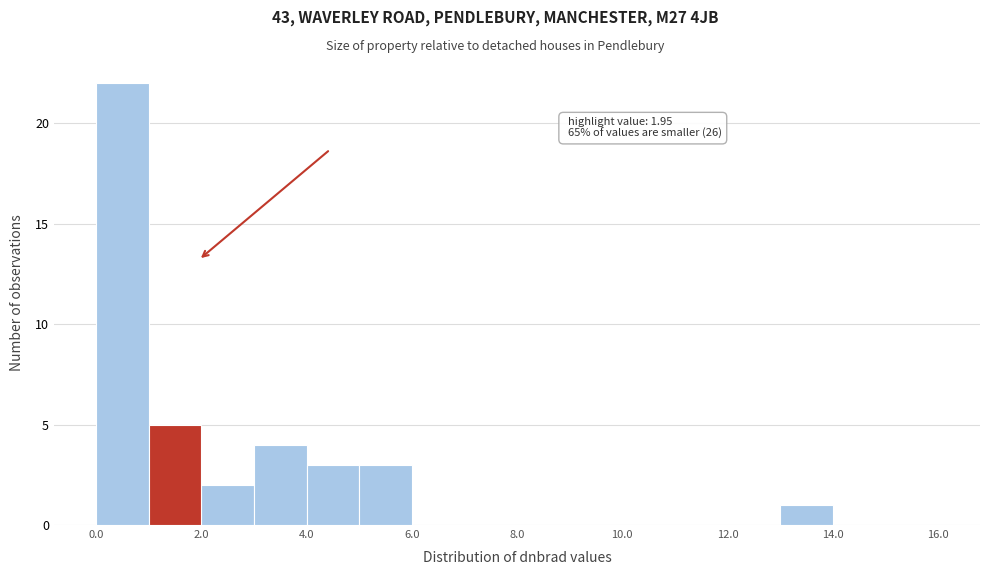

Over which range of the x-axis is the bar tallest?

0 to 1